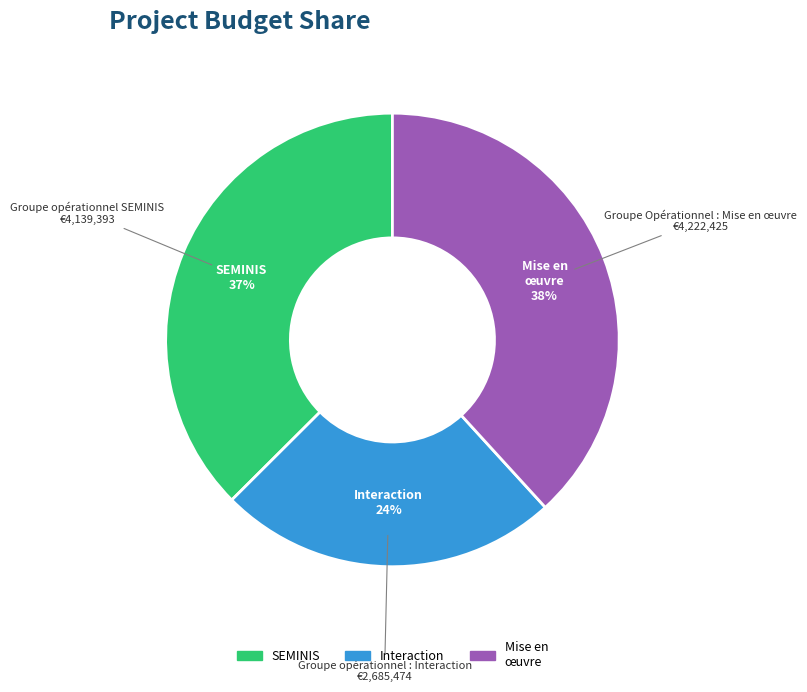

Is there a majority slice in this chart?

No